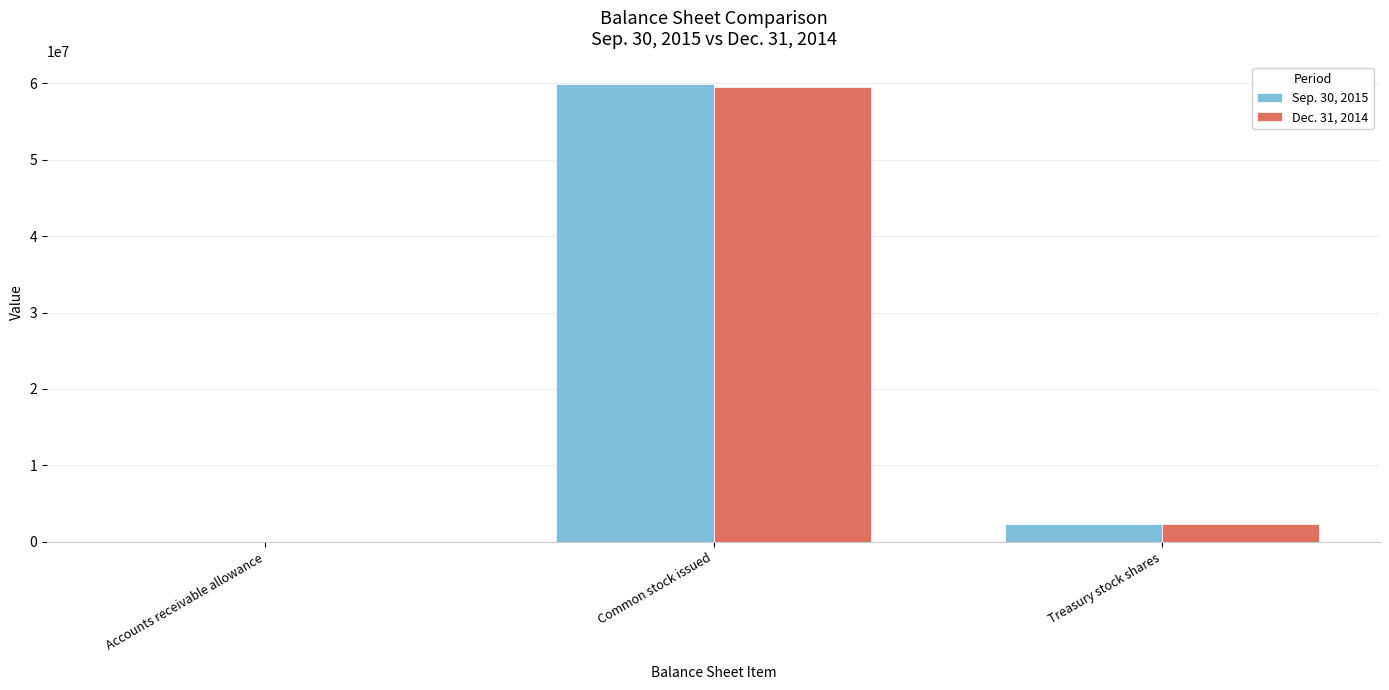

Is the value of Dec. 31, 2014 at Common stock issued greater than the value of Sep. 30, 2015 at Accounts receivable allowance?

Yes